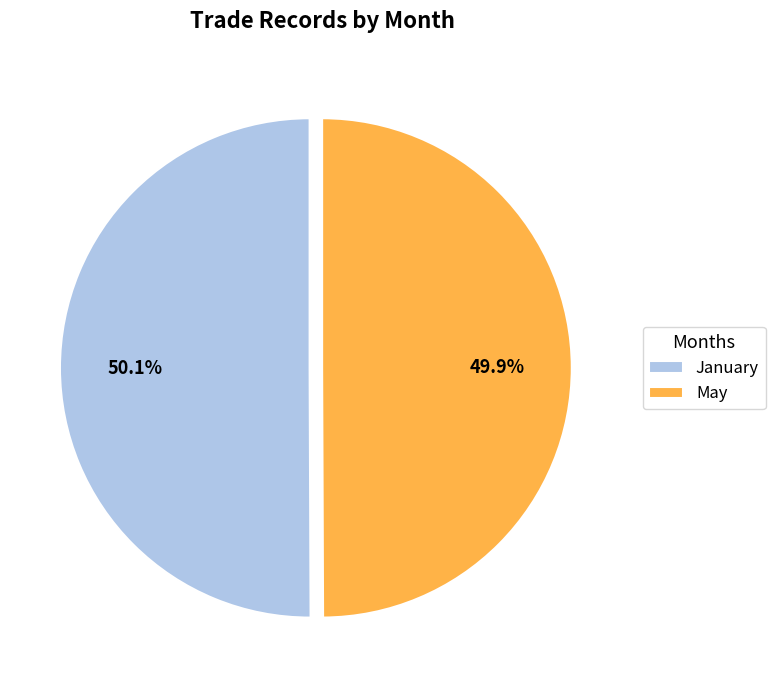

What portion of the pie excludes May?

50.1%